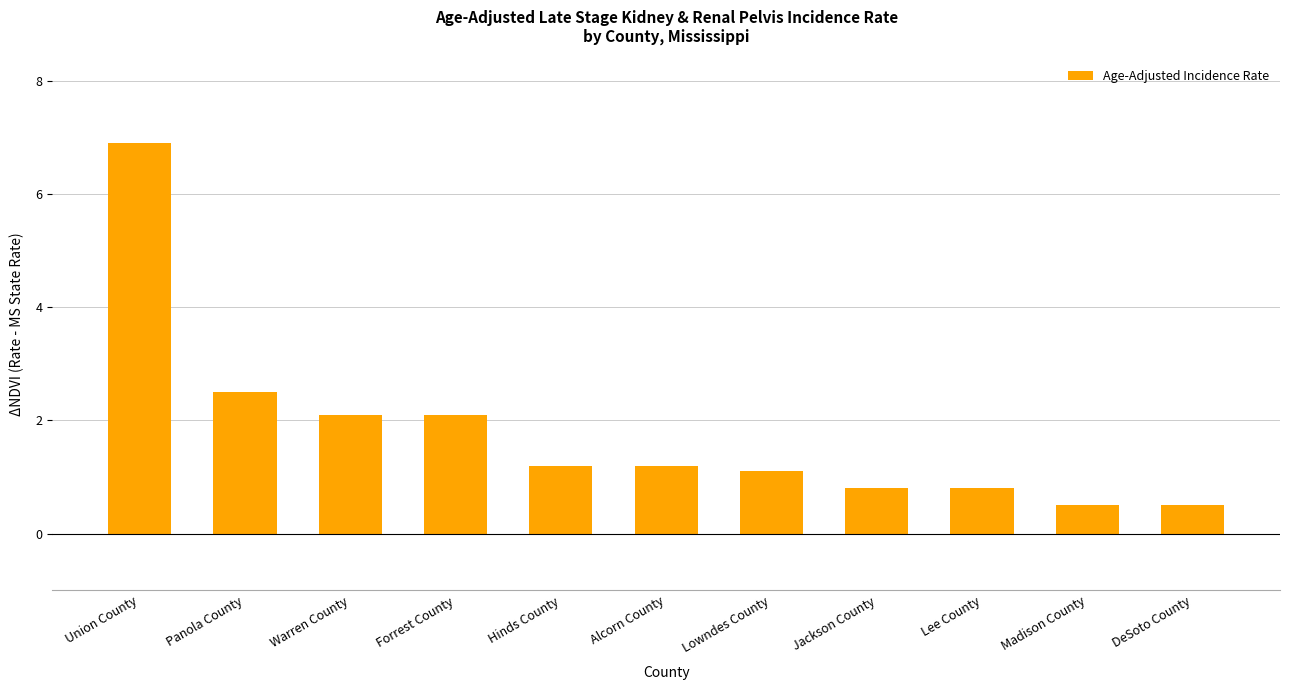

What is the greatest value displayed?

6.9